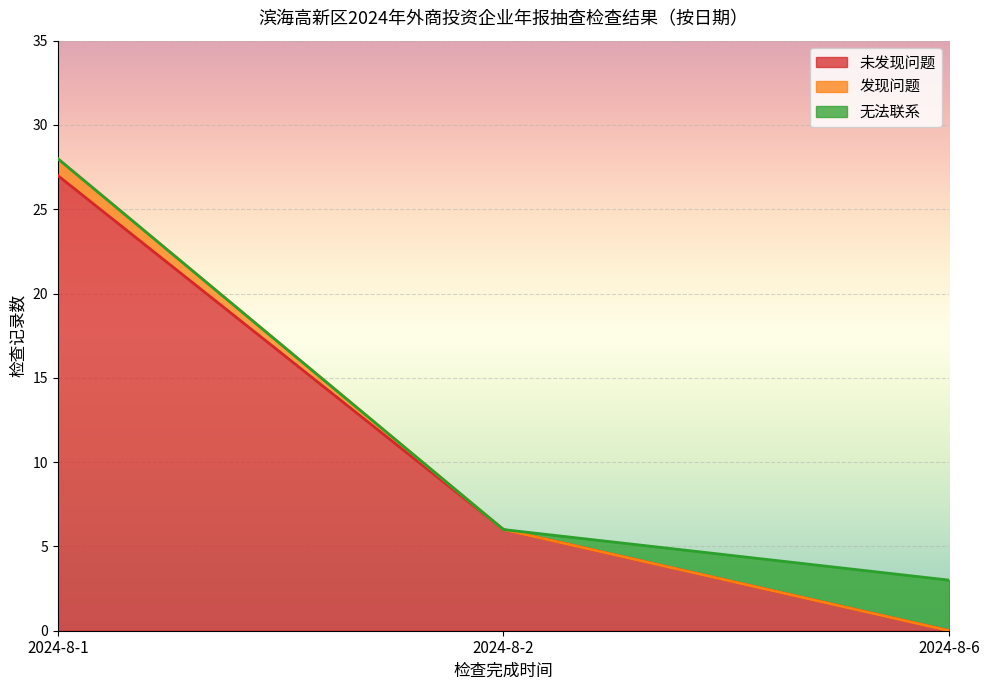

Does the chart display data point markers on the line(s)?

No